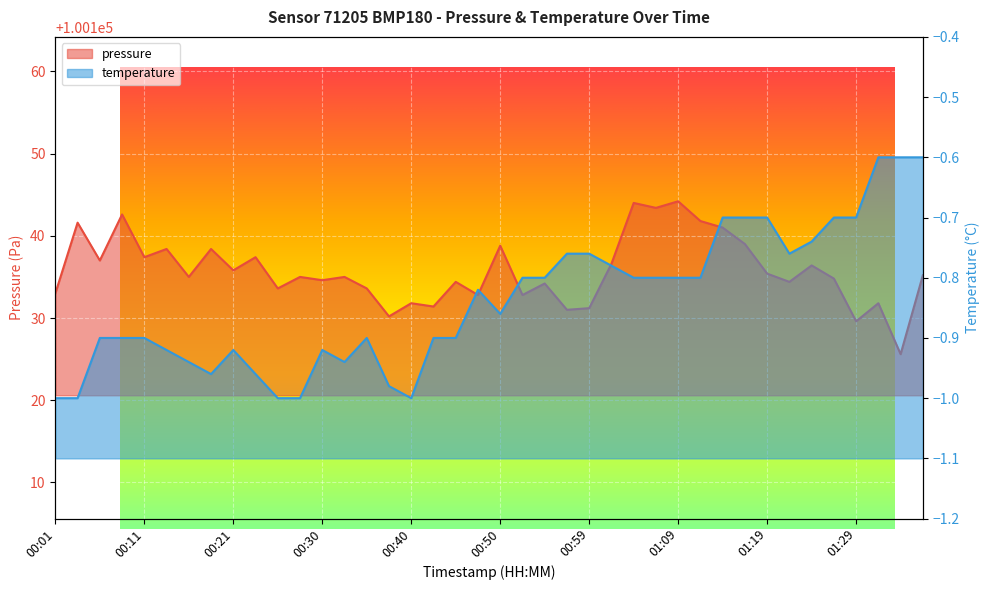

What is the difference between the maximum and minimum values in the pressure series?

18.6